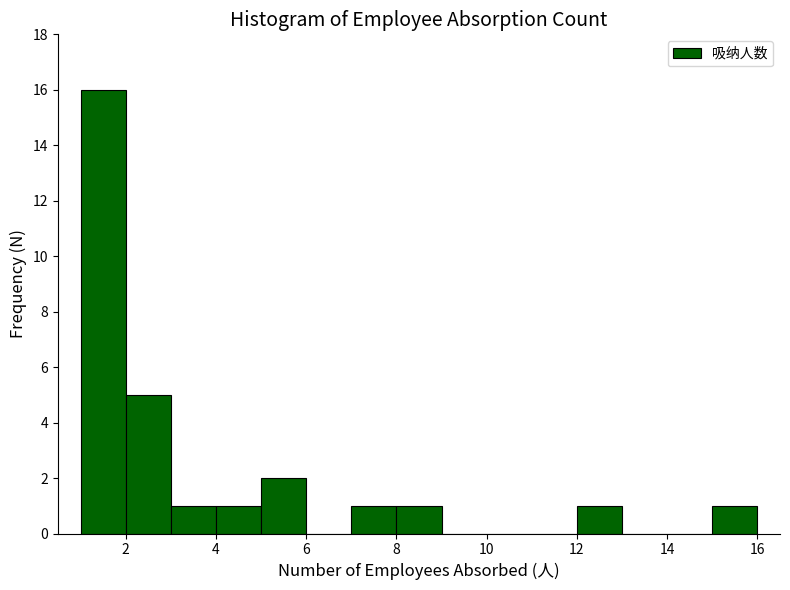

Reading left to right, transcribe this chart: for each bar, give the range it covers on the x-axis and its height. The values are not printed on the chart, so give them approximately, as read against the axis.

1 to 2: 16
2 to 3: 5
3 to 4: 1
4 to 5: 1
5 to 6: 2
6 to 7: 0
7 to 8: 1
8 to 9: 1
9 to 10: 0
10 to 11: 0
11 to 12: 0
12 to 13: 1
13 to 14: 0
14 to 15: 0
15 to 16: 1